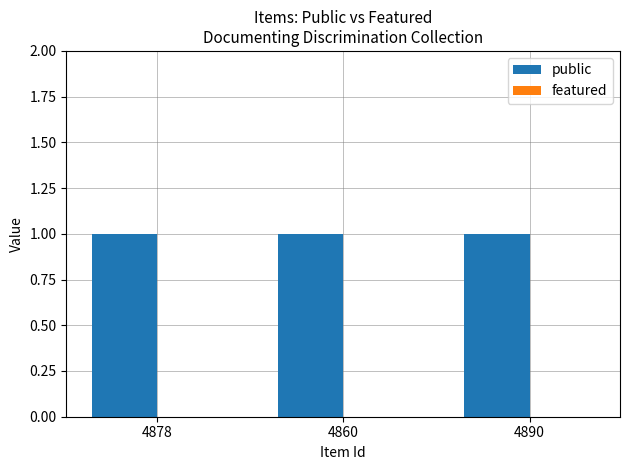

How many bars are there in total?

6